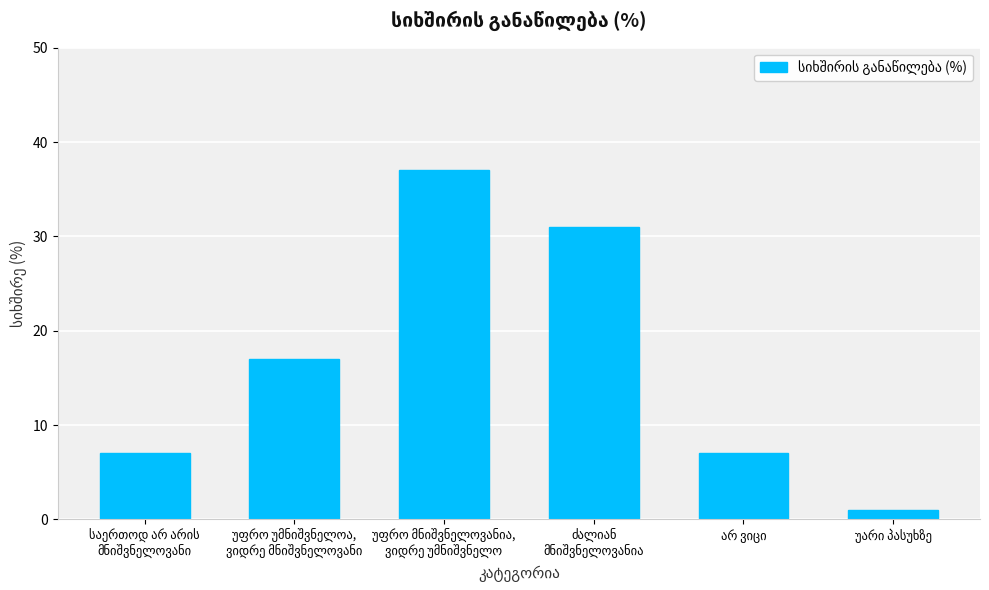

What is the sum of all values?

100